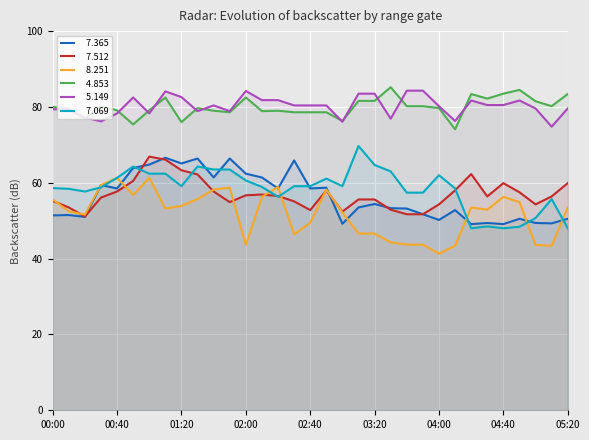

What is the difference between the   7.069 values at 04:10 and 00:50?

5.8